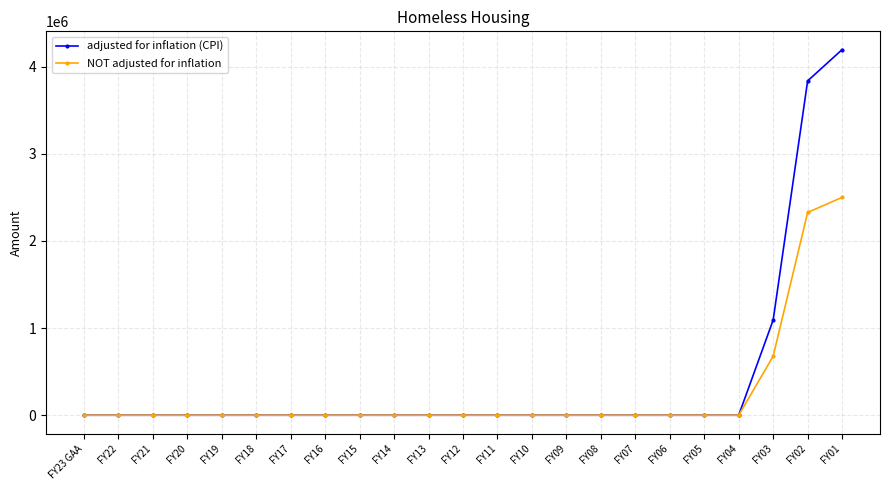

Is it true that adjusted for inflation (CPI) equals -2231535 at FY18?

False